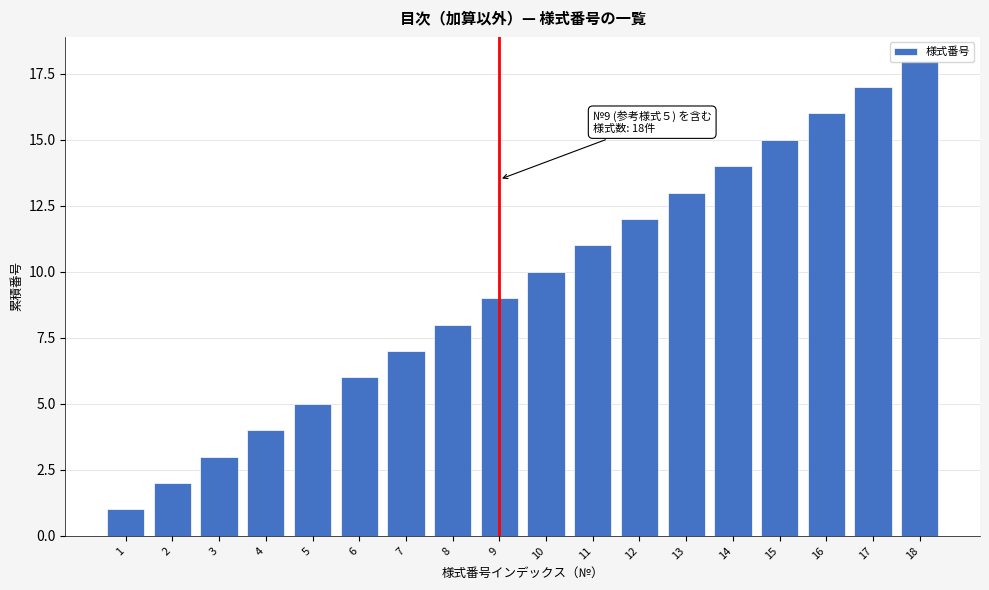

True or false: the data shows 9 at 18.

False